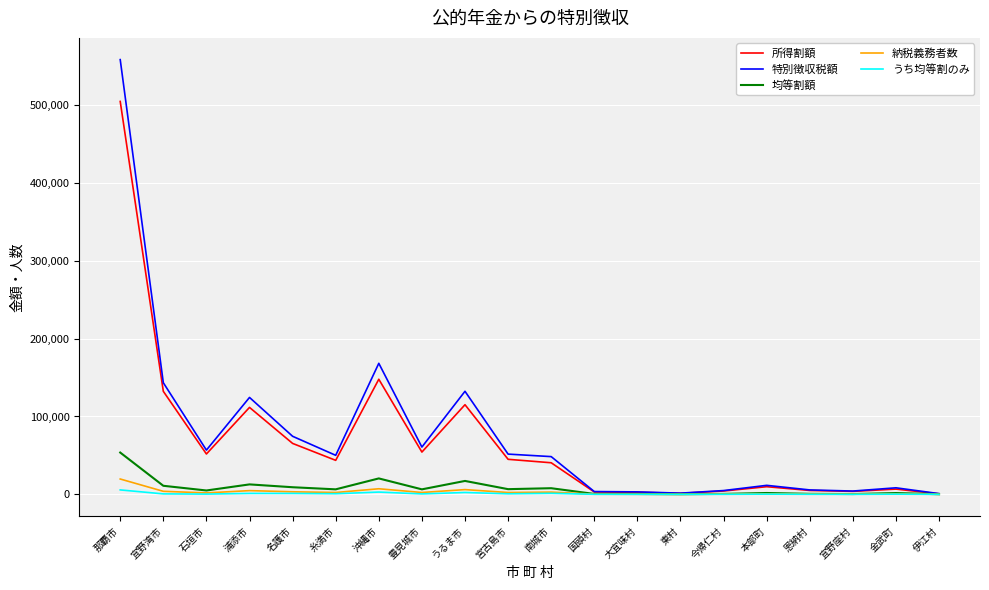

Which category has the highest value in the 納税義務者数 series?

那覇市